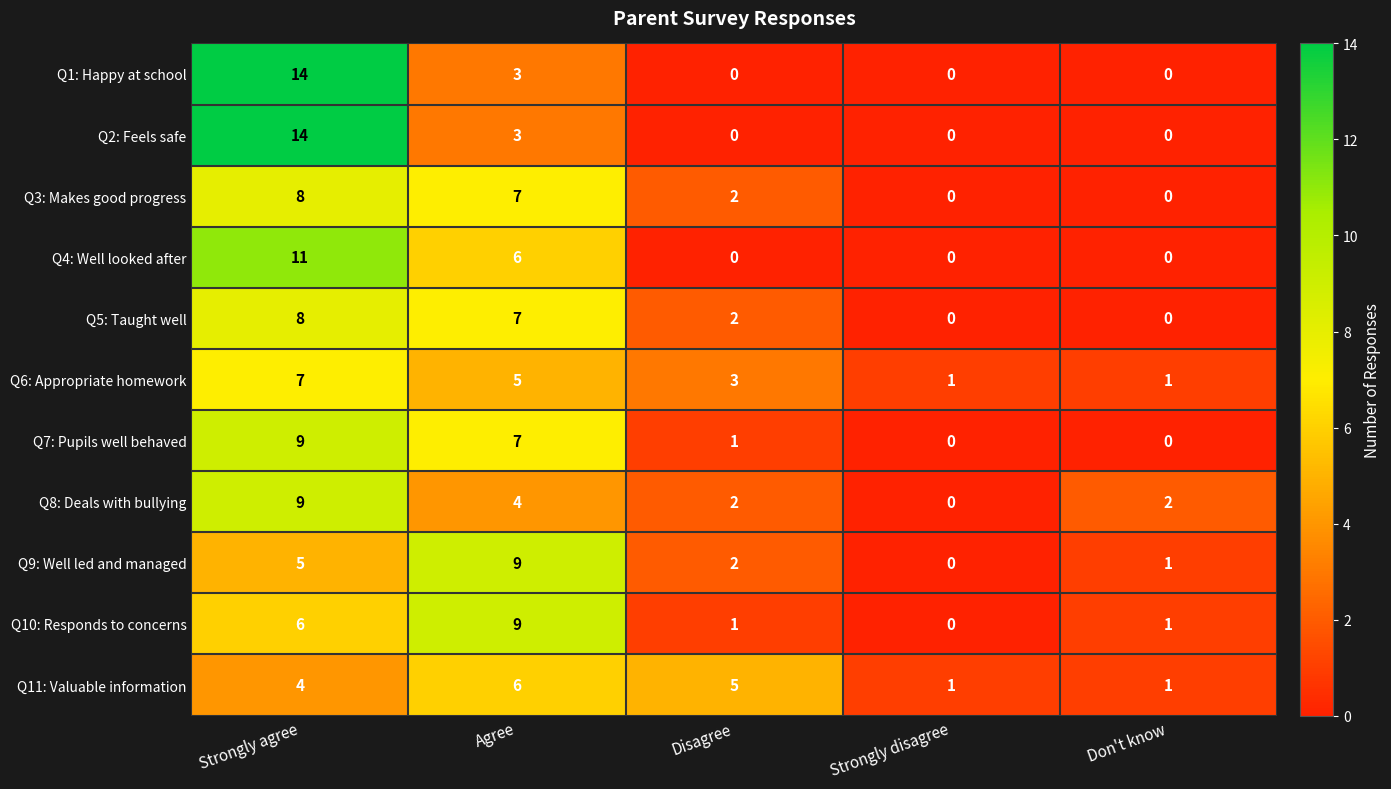

What is the difference between the Q7: Pupils well behaved values at Agree and Strongly disagree?

7